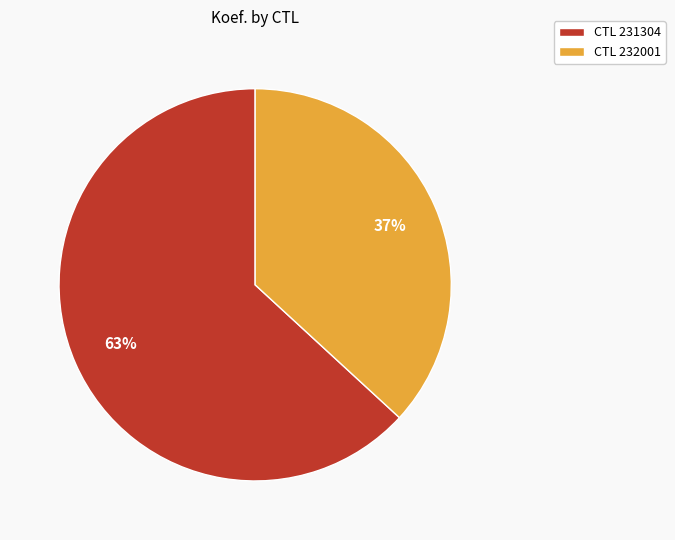

To the nearest percent, what is the average slice percentage?

50%